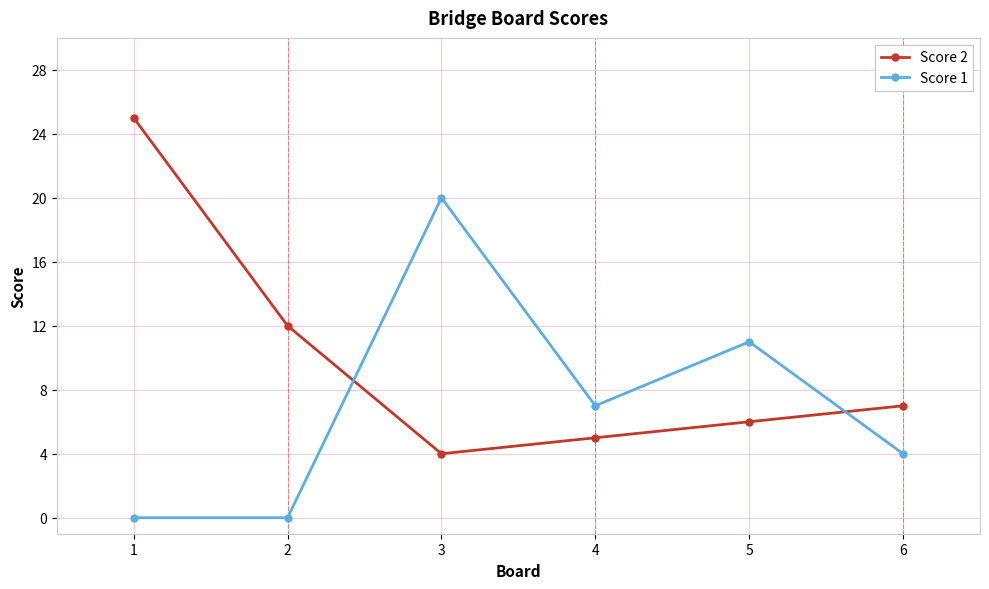

How many lines are shown in the chart?

2